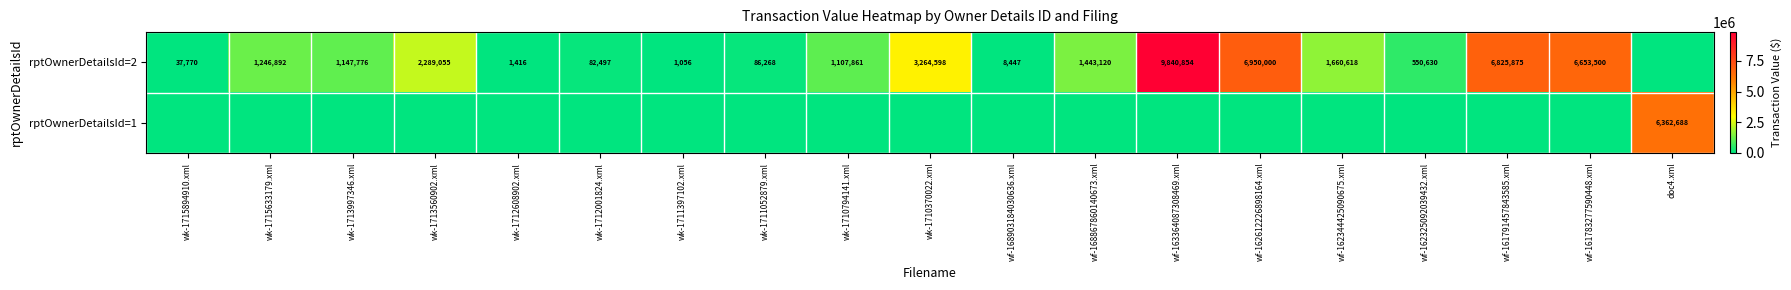

Is it true that rptOwnerDetailsId=2 equals 1603929 at wk-1710794141.xml?

False